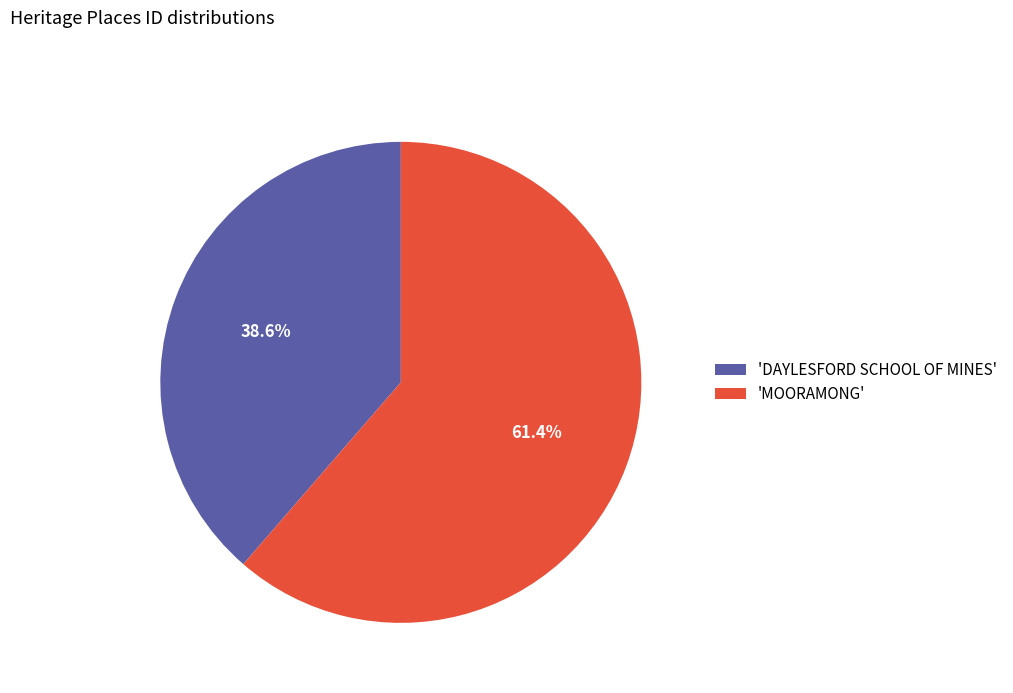

What is the ratio of the value at 'DAYLESFORD SCHOOL OF MINES' to the value at 'MOORAMONG'?

0.6